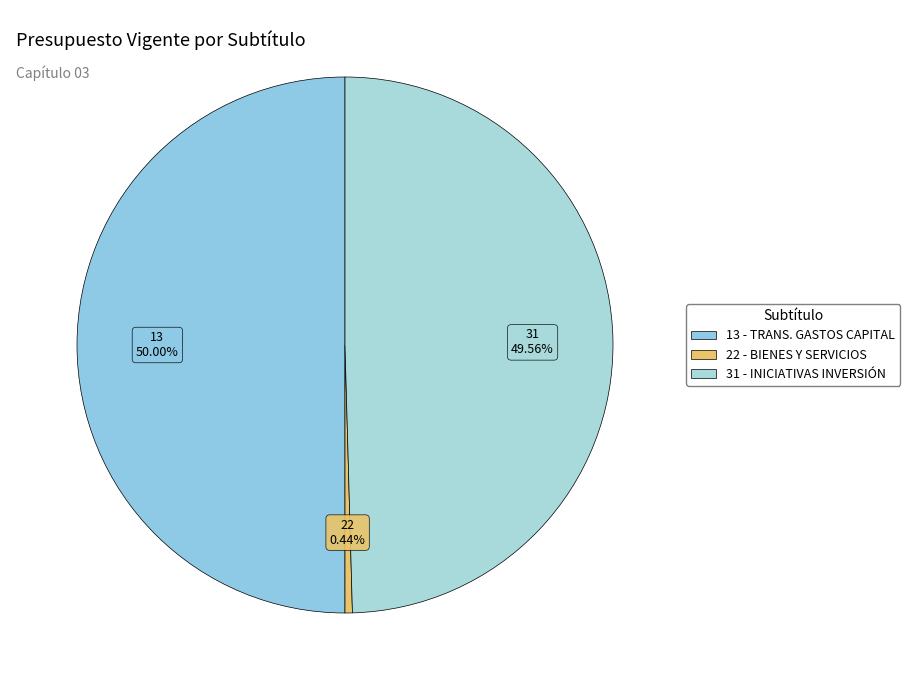

Rank the categories by value from lowest to highest.

22 - BIENES Y SERVICIOS DE CONSUMO, 31 - INICIATIVAS DE INVERSIÓN, 13 - TRANSFERENCIAS PARA GASTOS DE CAPITAL